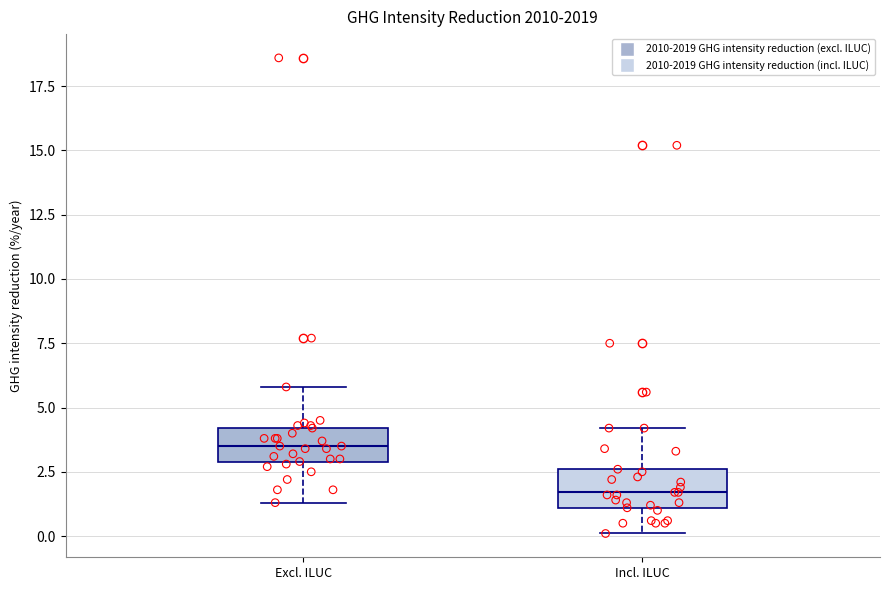

Reading left to right, transcribe this box plot: for each box, give where its median line is, the range the box spans, and where its two whiskers end, as read against the y-axis. The values are not printed on the chart, so give them approximately, as read against the axis.

Excl. ILUC: median 3.5, box 3.0 to 4.0, whiskers 1.5 to 6.0
Incl. ILUC: median 1.5, box 1.0 to 2.5, whiskers 0.0 to 4.0